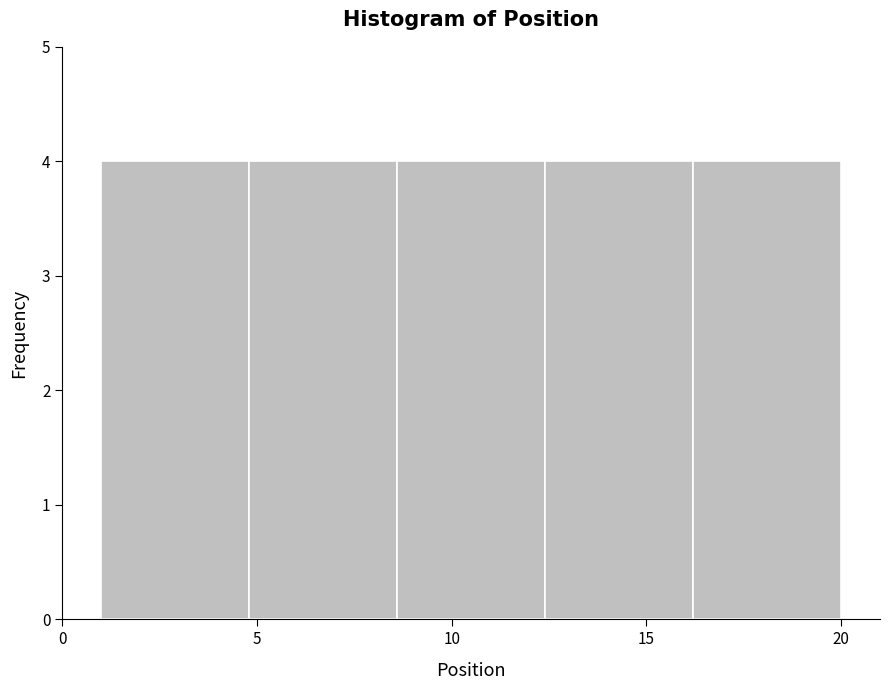

Reading left to right, transcribe this chart: for each bar, give the range it covers on the x-axis and its height. Neither the bar edges nor the heights are printed on the chart, so give them approximately, as read against the axes.

1.0 to 4.8: 4
4.8 to 8.6: 4
8.6 to 12.4: 4
12.4 to 16.2: 4
16.2 to 20.0: 4